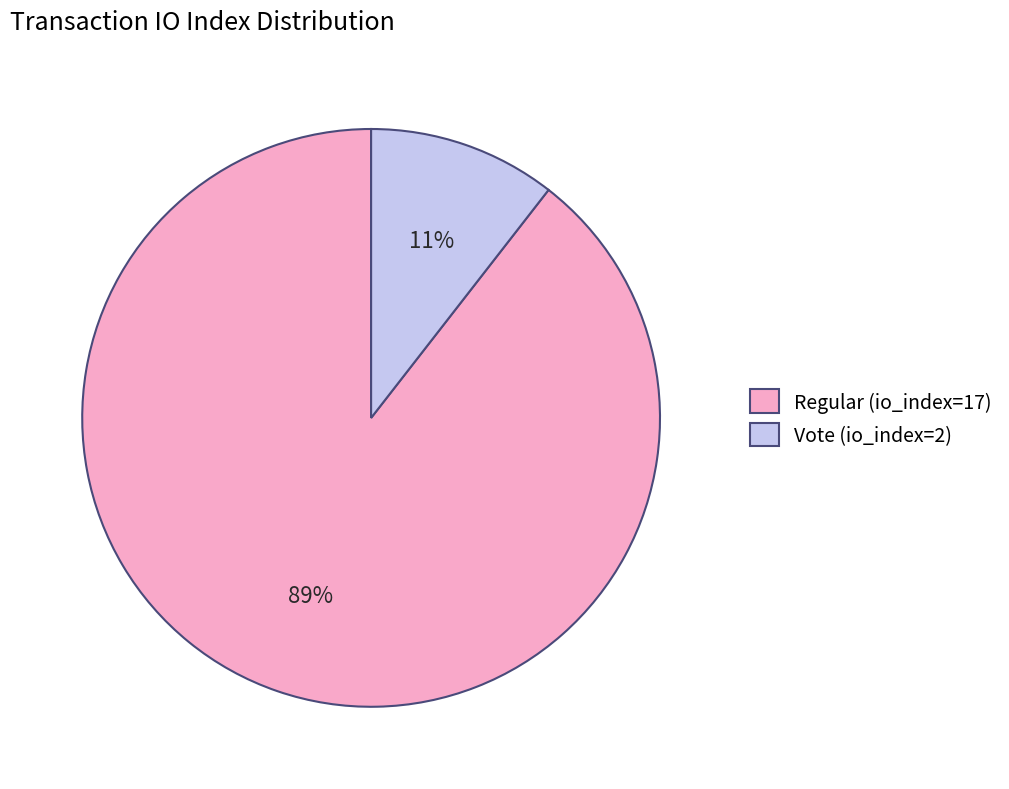

Do Regular (io_index=17) and Vote (io_index=2) together represent more than half of the pie?

Yes